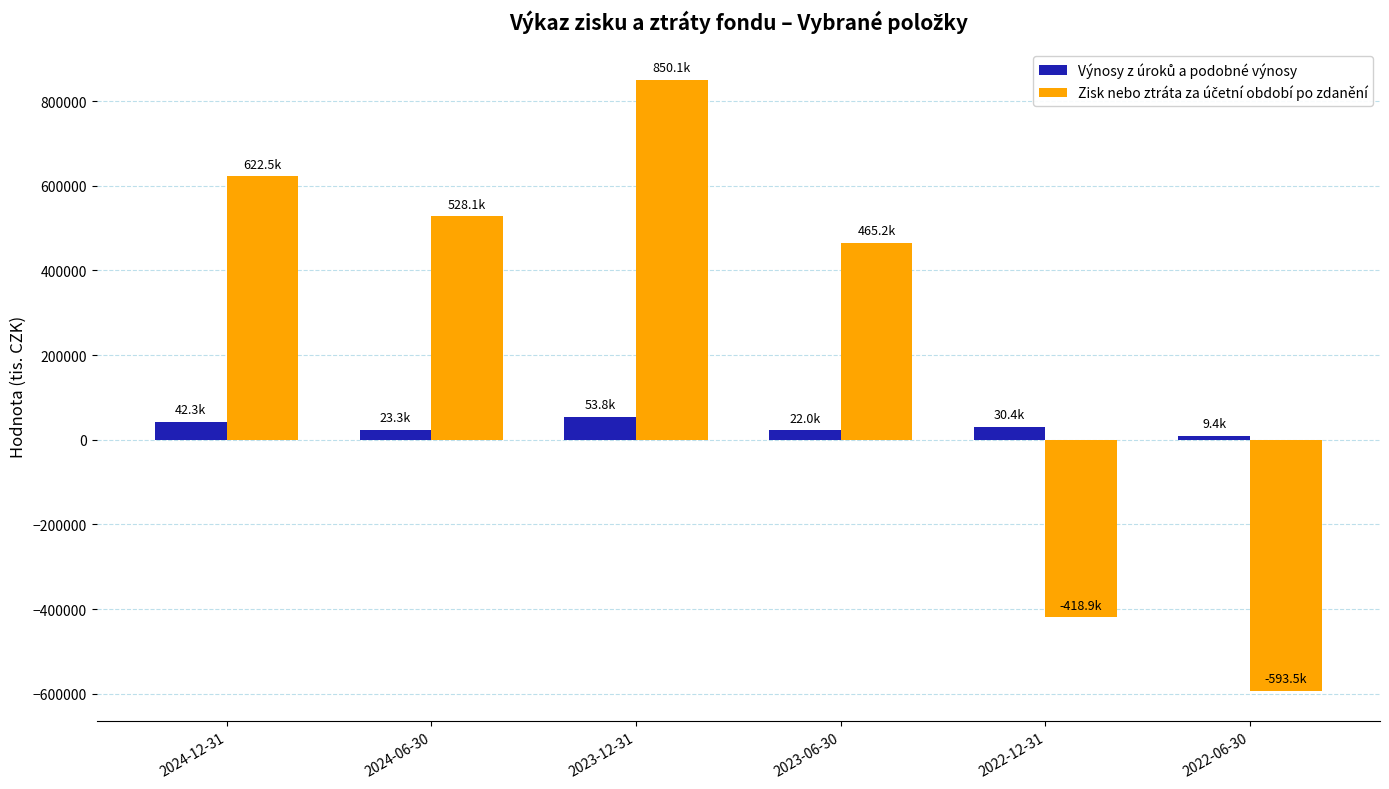

What is the spread (max minus min) of values at 2023-12-31?

796330.2